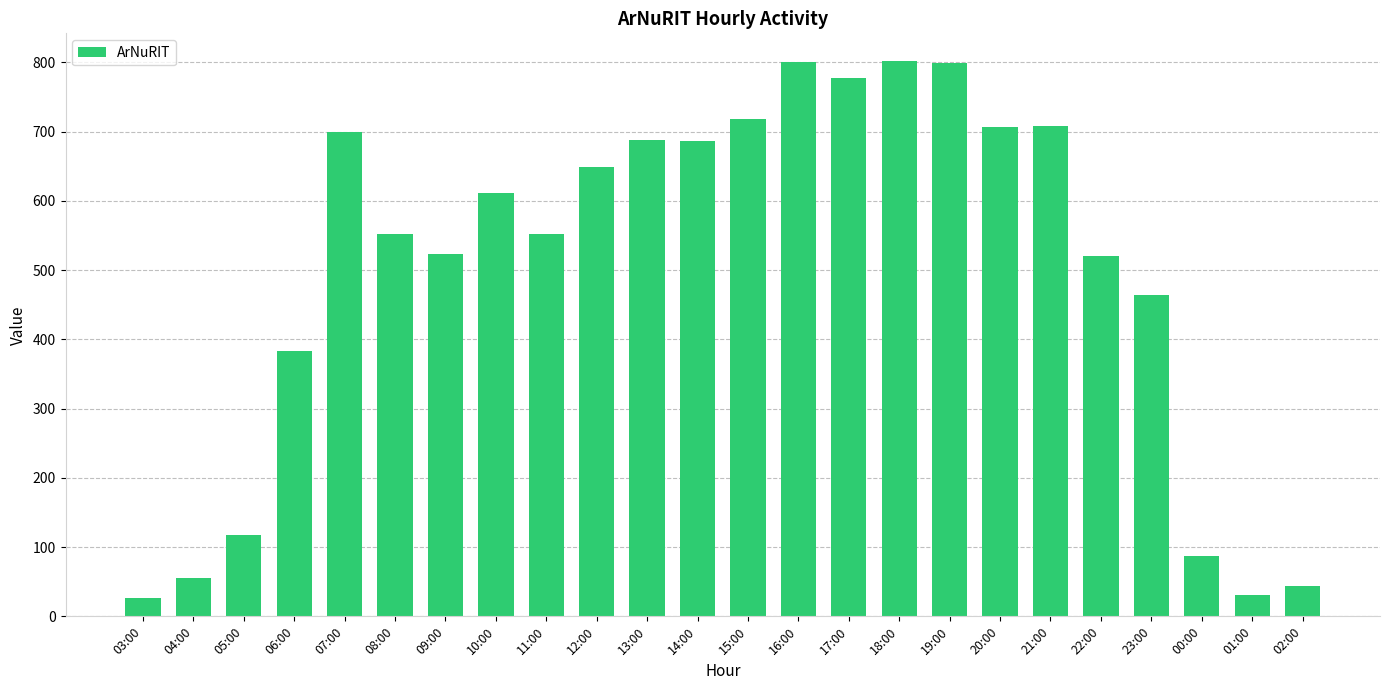

What is the label of the 14th bar from the left?

16:00